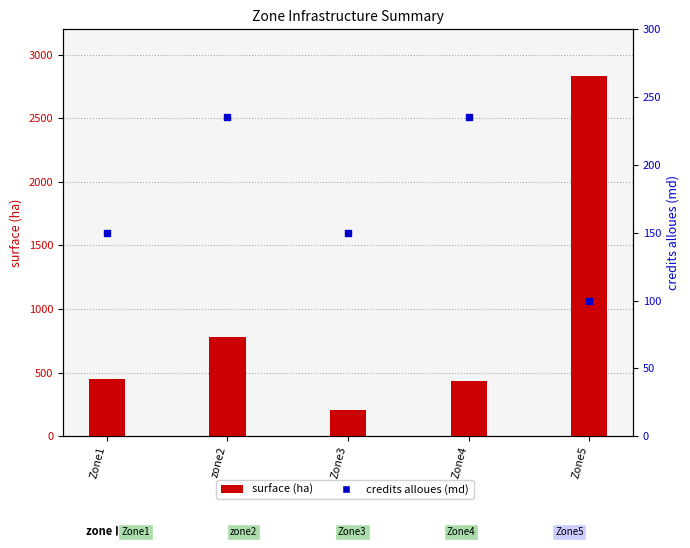

At which category is the sum across all series the highest?

Zone5